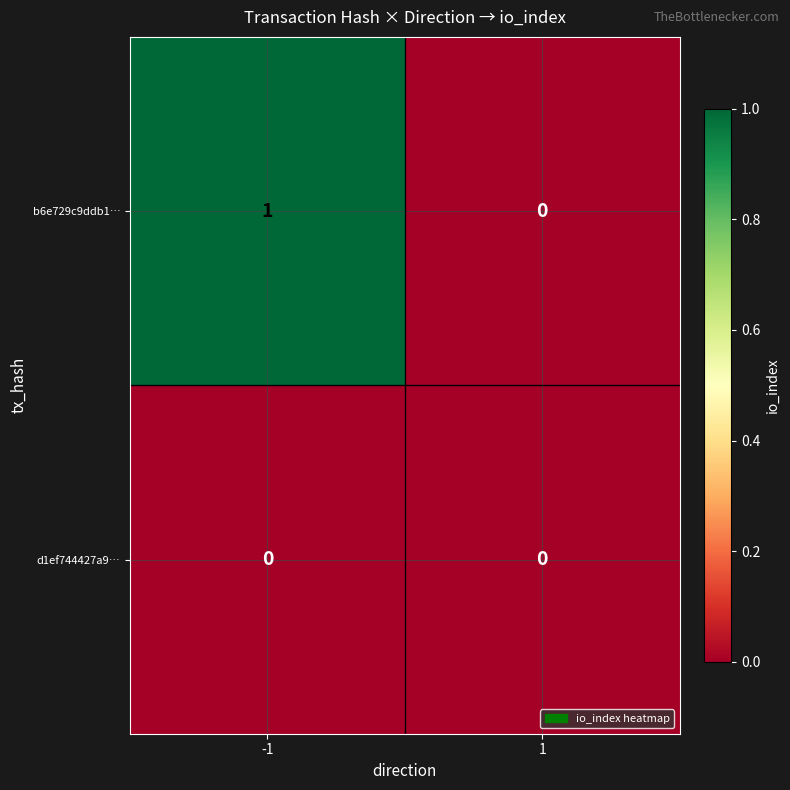

True or false: b6e729c9ddb1… has a value of 1 at -1.

True